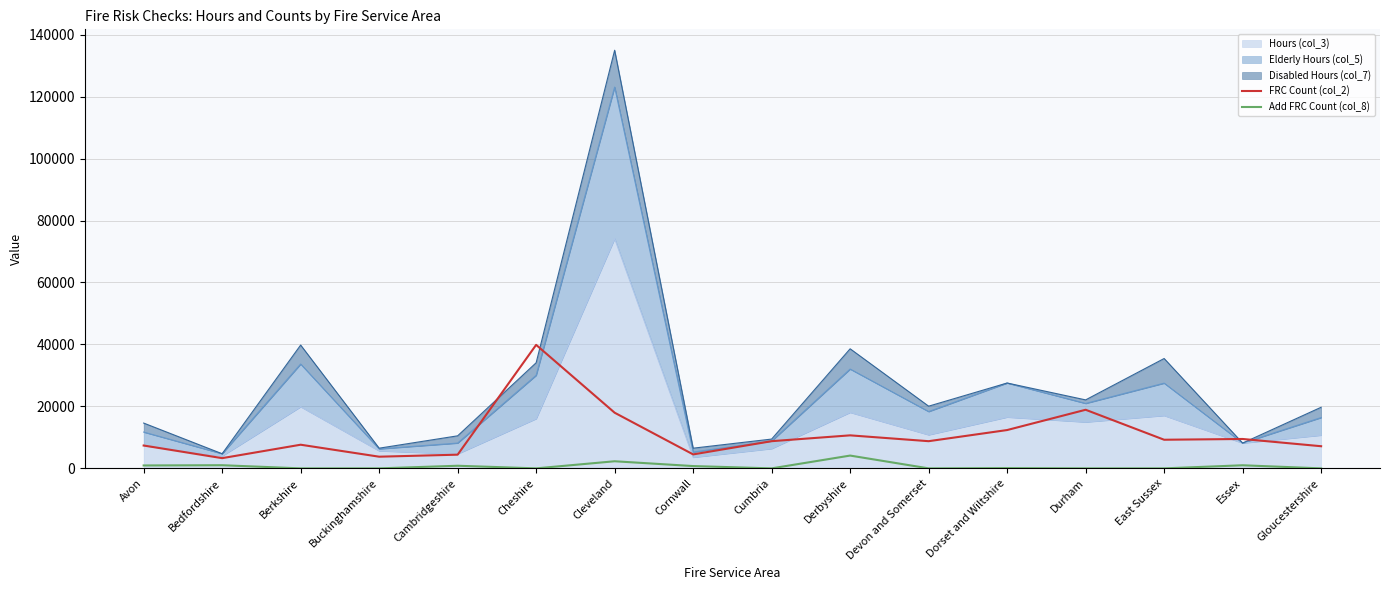

How many positive values does the Add FRC Count (col_8) series have?

8